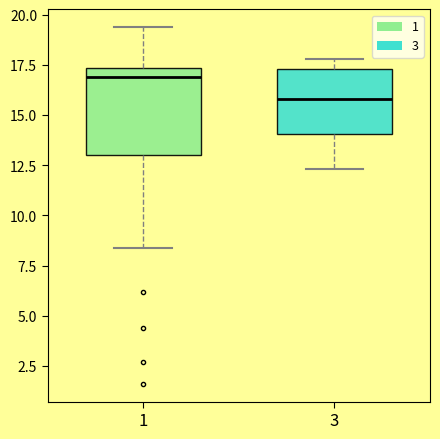

Reading left to right, transcribe this box plot: for each box, give where its median line is, the range the box spans, and where its two whiskers end, as read against the y-axis. The values are not printed on the chart, so give them approximately, as read against the axis.

1: median 17.0, box 13.0 to 17.5, whiskers 8.5 to 19.5
3: median 16.0, box 14.0 to 17.5, whiskers 12.5 to 18.0